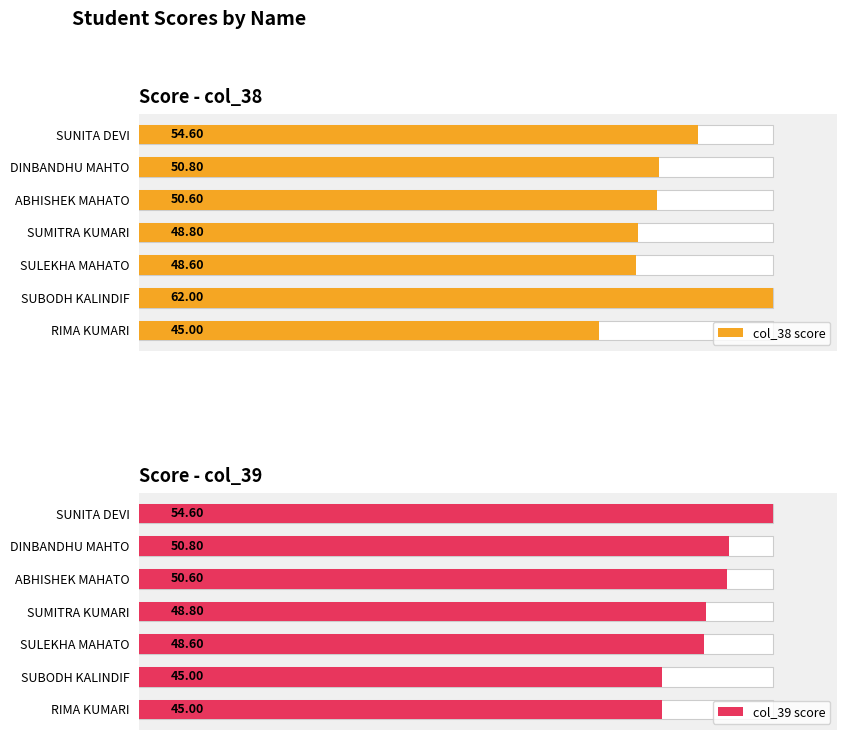

What are all the series names shown in the legend?

col_38 score, col_39 score